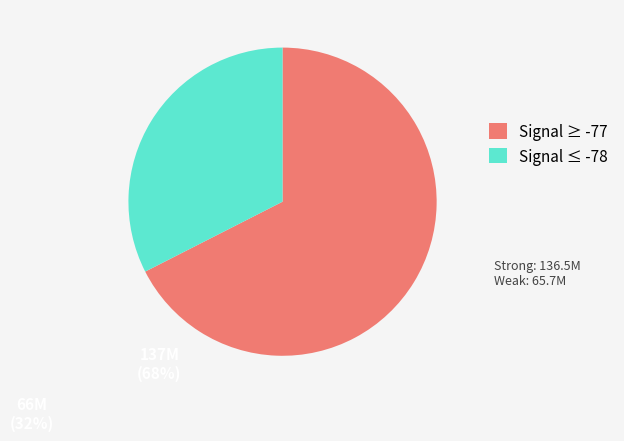

Does any single category account for the majority?

Yes